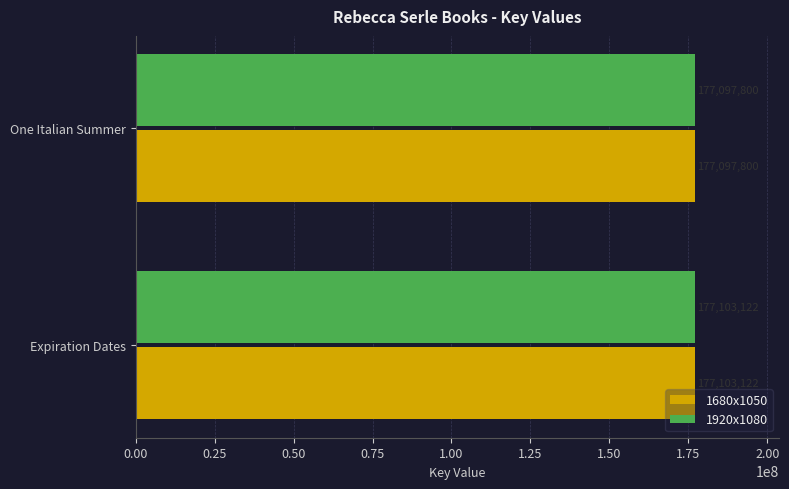

Rank the categories by 1920x1080 value from highest to lowest.

Expiration Dates, One Italian Summer